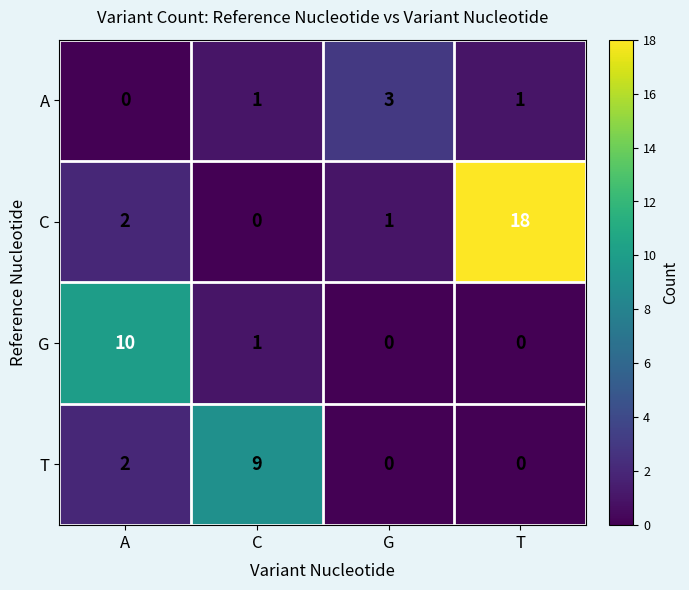

At which category does the chart reach its peak across all series?

T